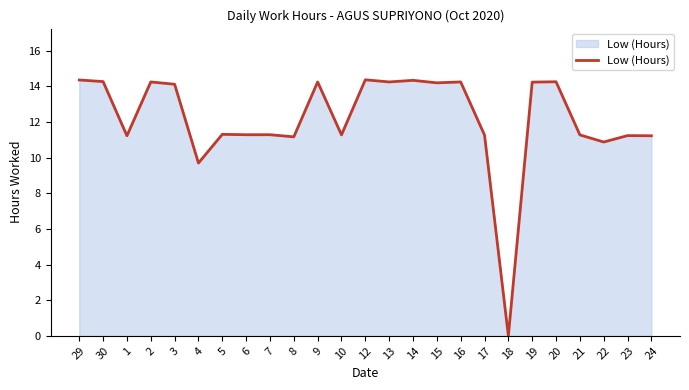

At which category does the data reach its first local valley?

1